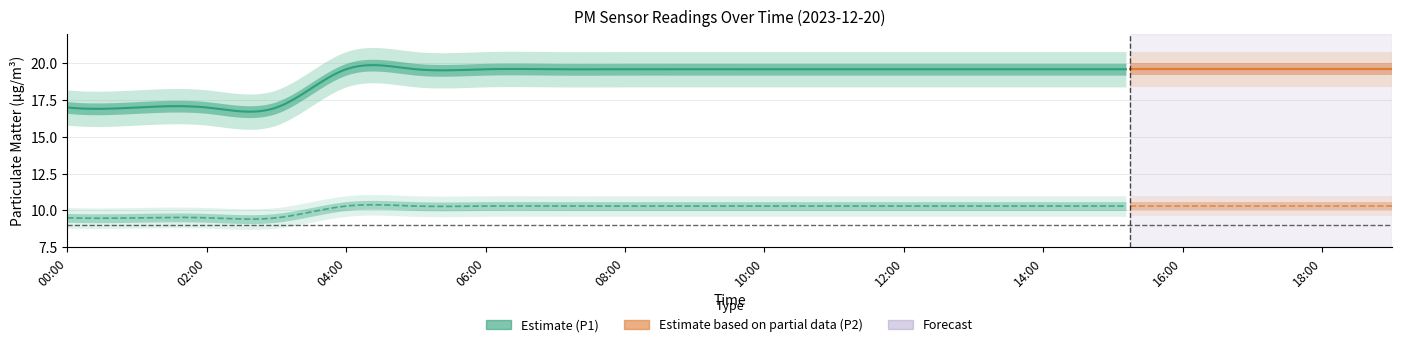

Between 6 and 9, which series saw the biggest shift?

P1